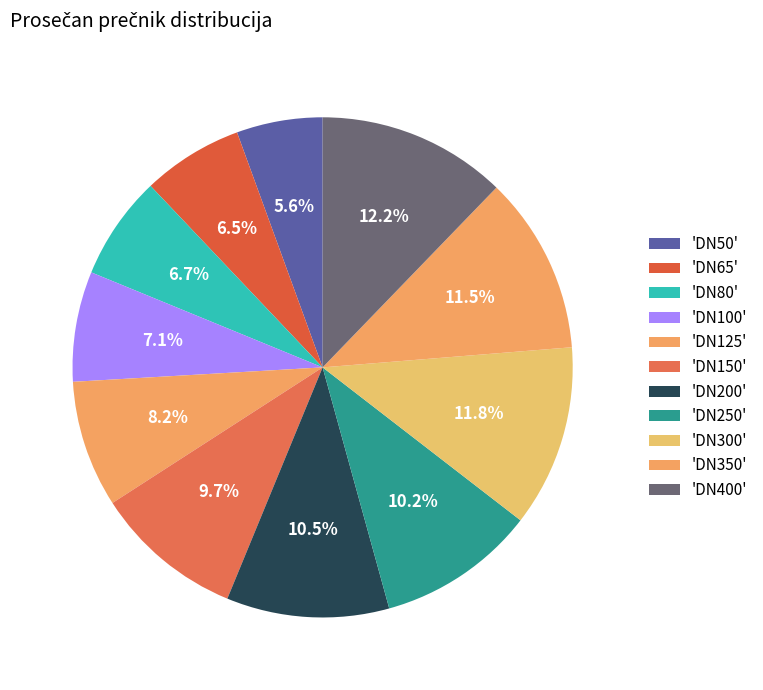

Count the number of slices in the pie.

11